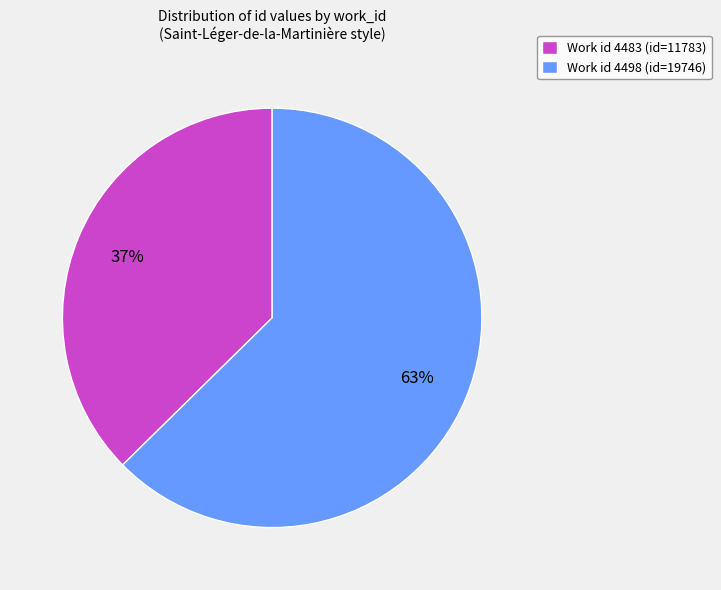

What percentage is the Work id 4483 (id=11783) slice, to the nearest percent?

37%